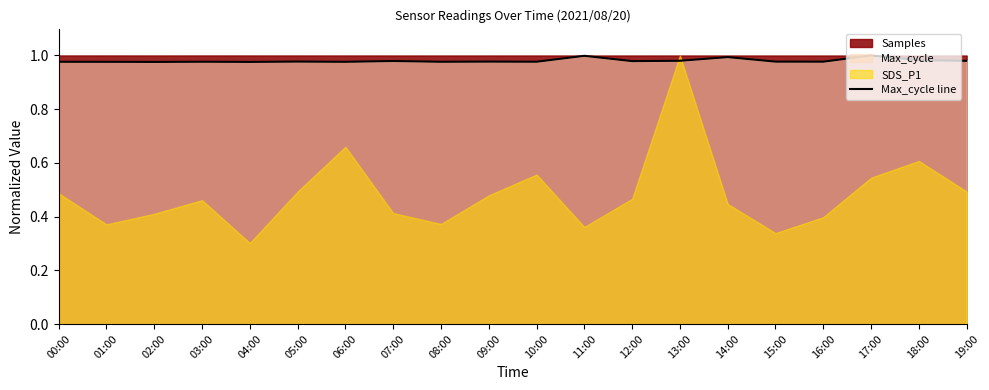

Where is the data nearest to the value 0?

02:00